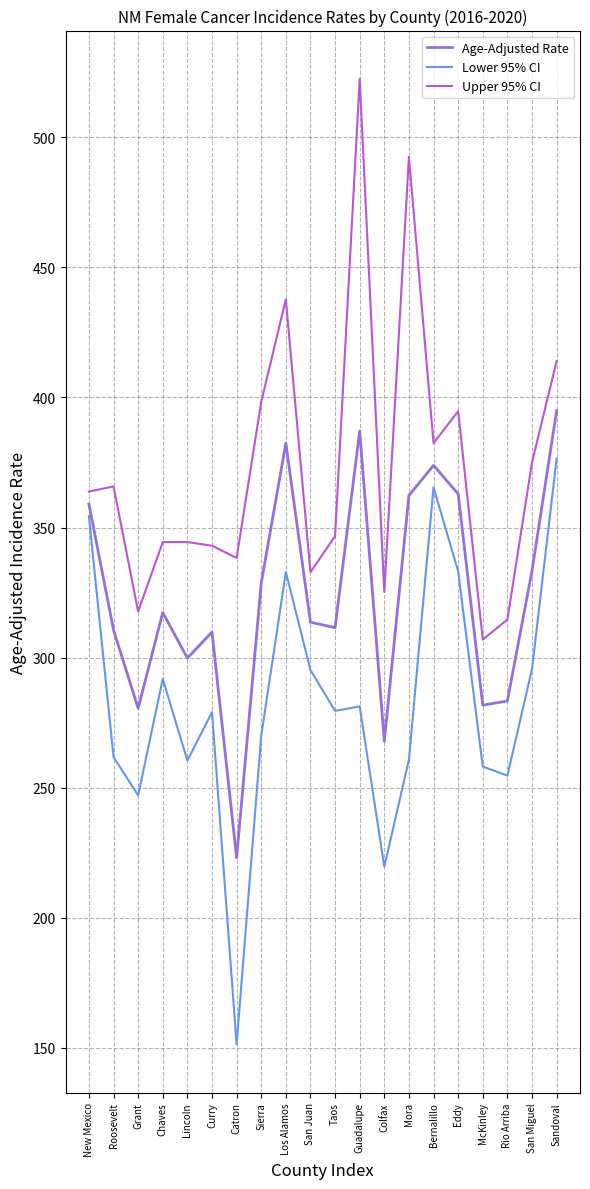

True or false: Upper 95% CI and Age-Adjusted Rate cross at least once.

False